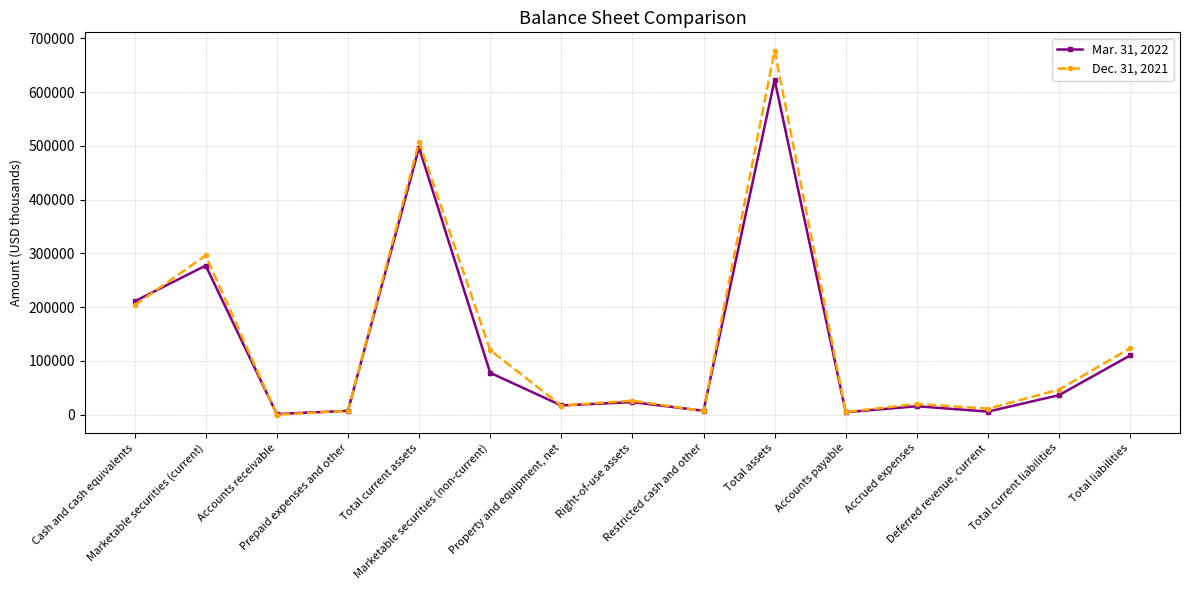

Where does the Dec. 31, 2021 series first go above 26173?

Cash and cash equivalents